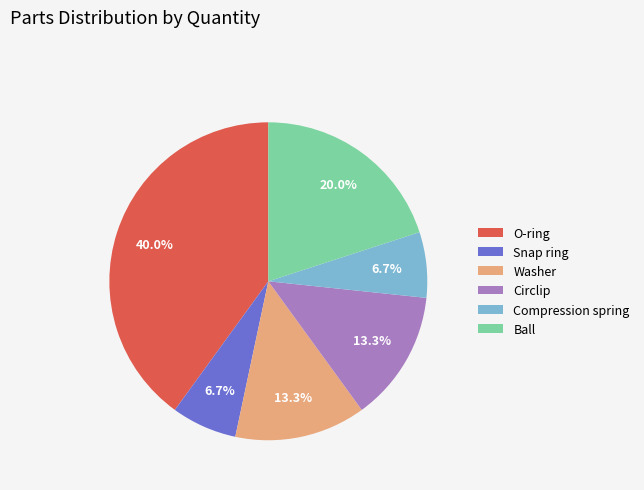

Is Compression spring the majority of the pie?

No